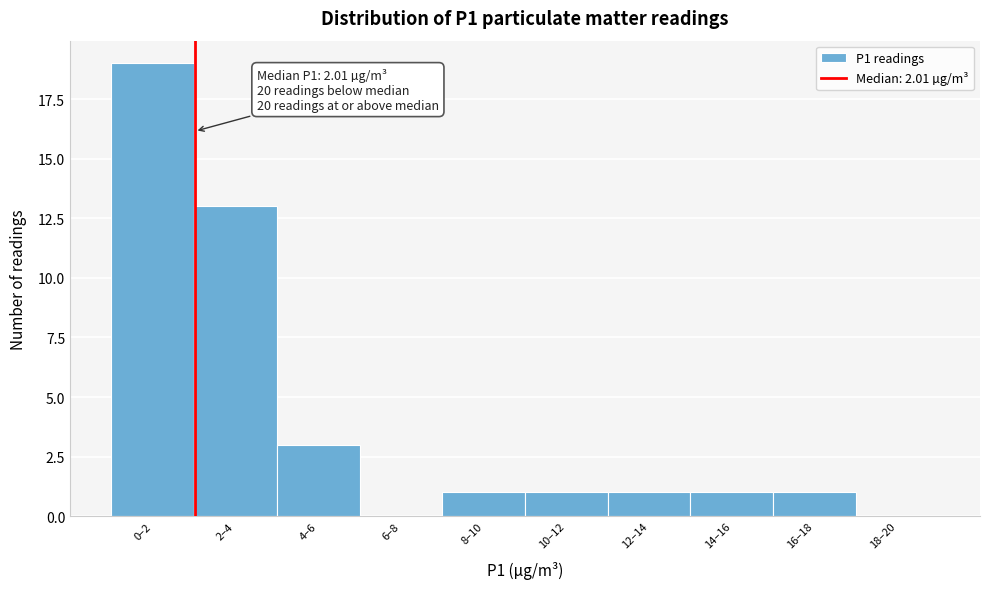

What is the greatest value displayed?

19